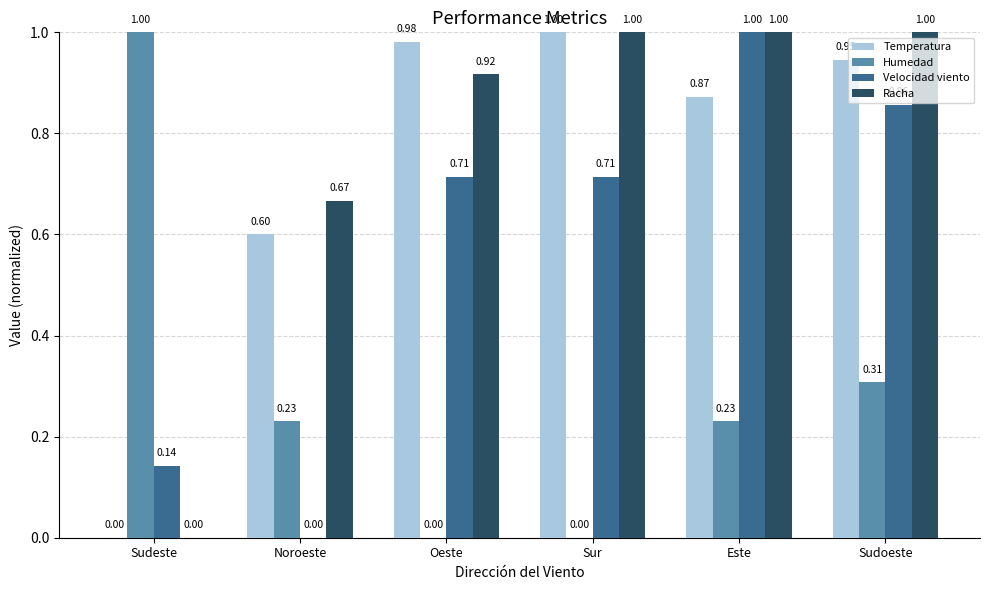

Between Oeste and Sur, which series saw the biggest shift?

Racha